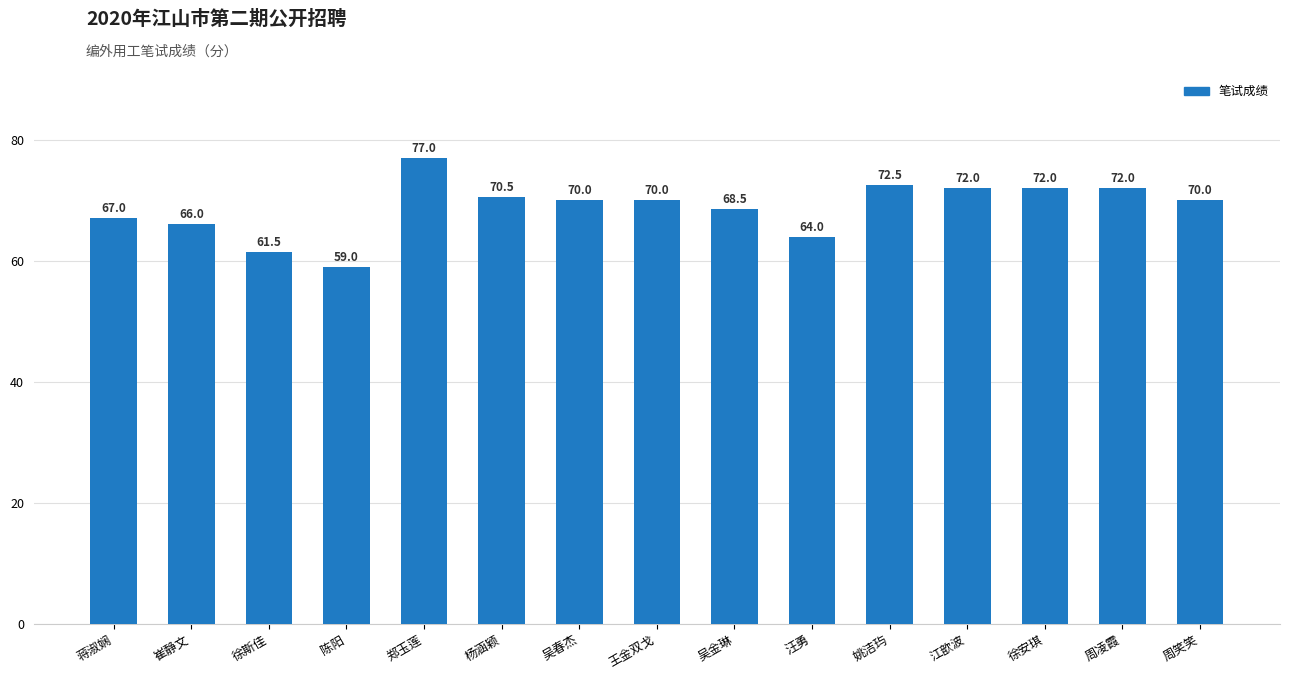

Reading right to left, what are all the values shown in this chart?

周笑笑=70.0	周凌霞=72.0	徐安琪=72.0	江歆波=72.0	姚洁玙=72.5	汪勇=64.0	吴金琳=68.5	王金双戈=70.0	吴春杰=70.0	杨涵颖=70.5	郑玉莲=77.0	陈阳=59.0	徐斯佳=61.5	崔静文=66.0	蒋淑娴=67.0